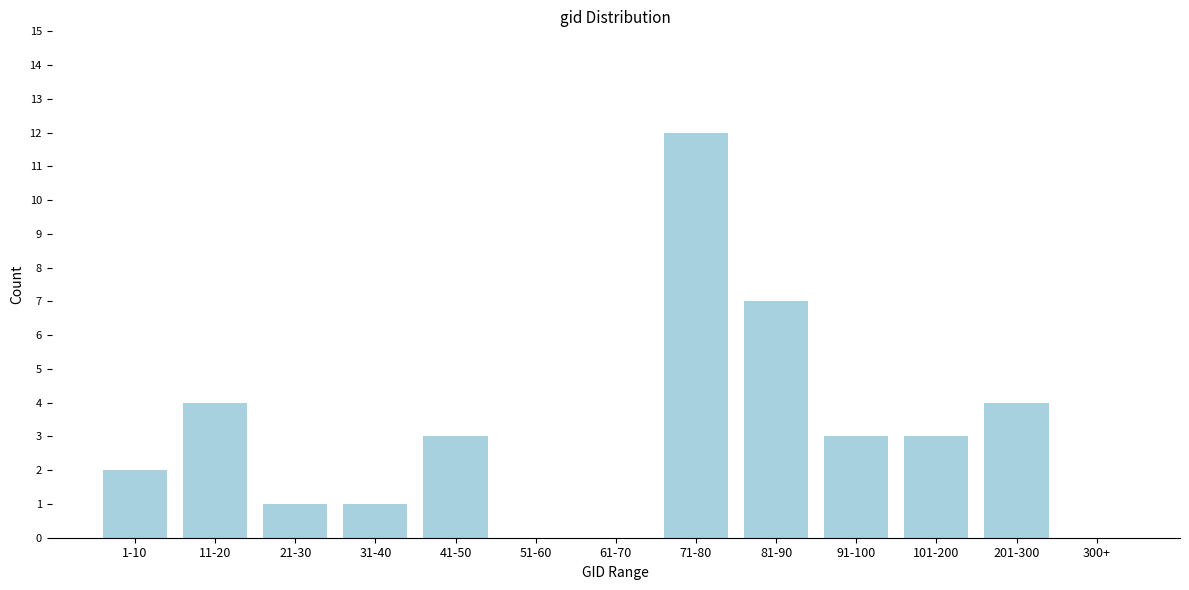

Reading right to left, transcribe all the data shown in this chart.

300+=0	201-300=4	101-200=3	91-100=3	81-90=7	71-80=12	61-70=0	51-60=0	41-50=3	31-40=1	21-30=1	11-20=4	1-10=2